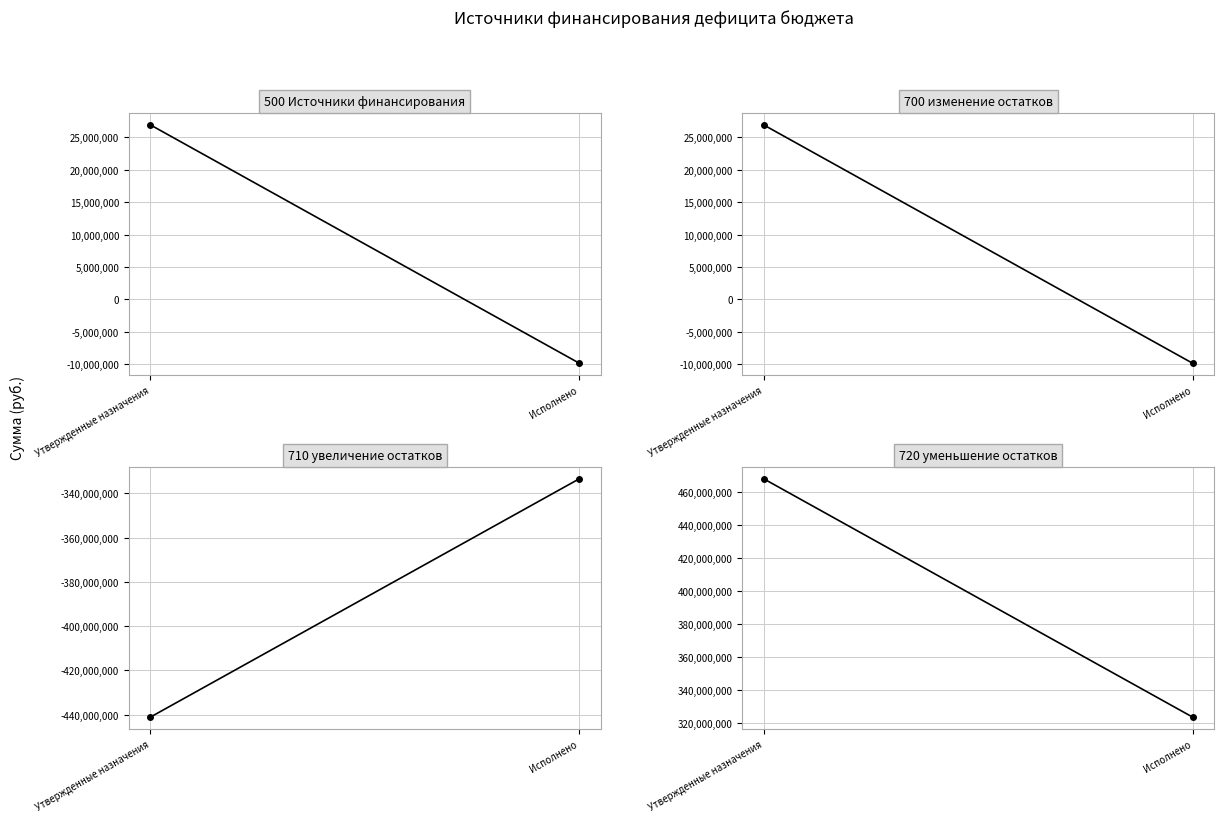

What is the maximum value shown in the chart?

468032798.5